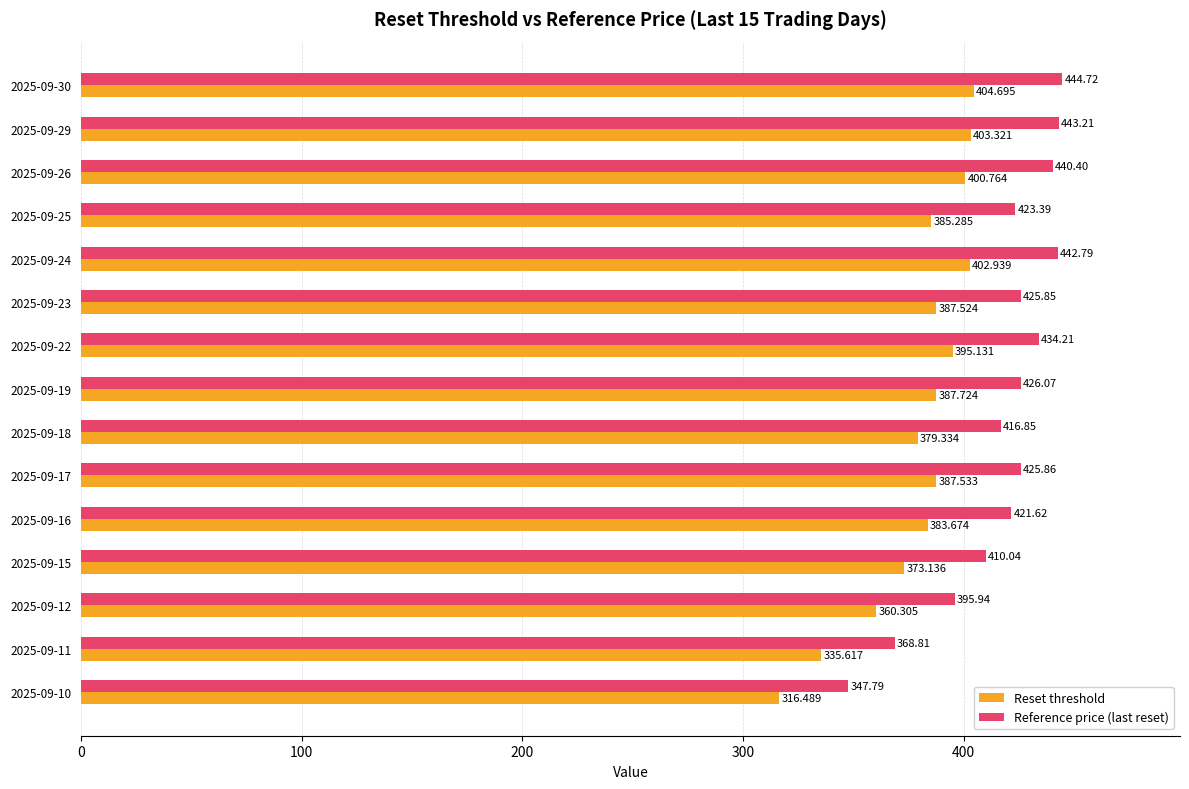

List the labels in order of Reset threshold value, smallest first.

2025-09-10, 2025-09-11, 2025-09-12, 2025-09-15, 2025-09-18, 2025-09-16, 2025-09-25, 2025-09-23, 2025-09-17, 2025-09-19, 2025-09-22, 2025-09-26, 2025-09-24, 2025-09-29, 2025-09-30